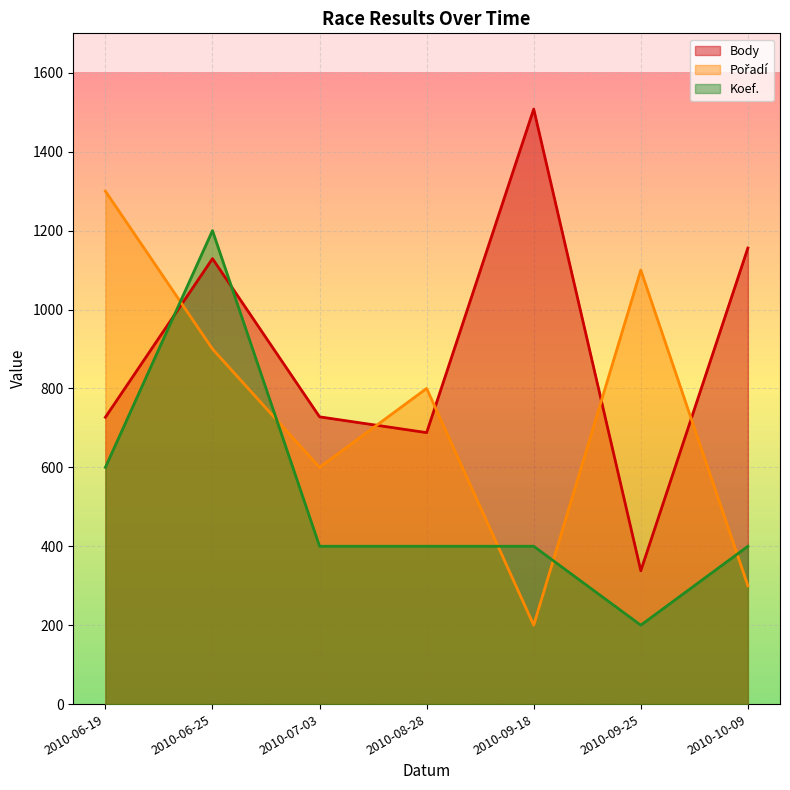

Which category has the highest value in the Body series?

2010-09-18